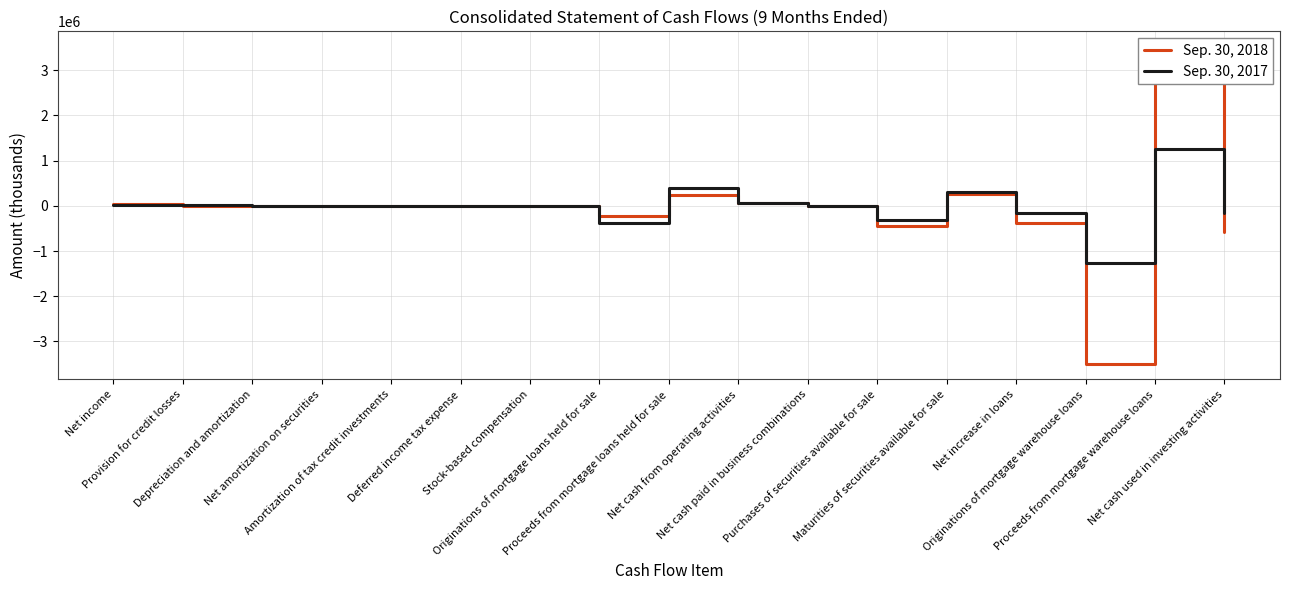

Is it true that Sep. 30, 2018 equals 4316 at Depreciation and amortization?

True